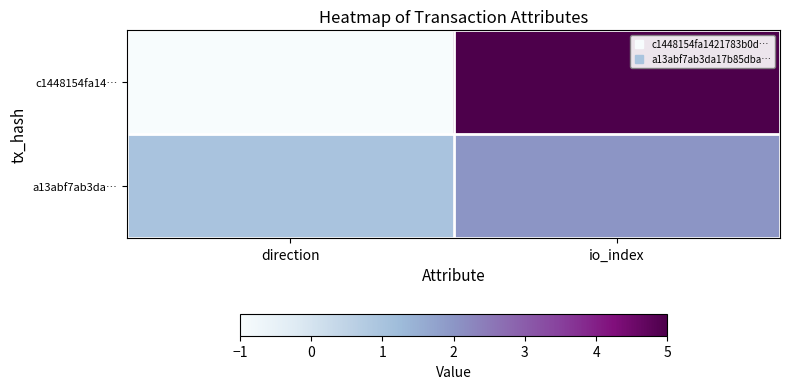

At io_index, list the series in order from smallest to largest.

a13abf7ab3da…, c1448154fa14…